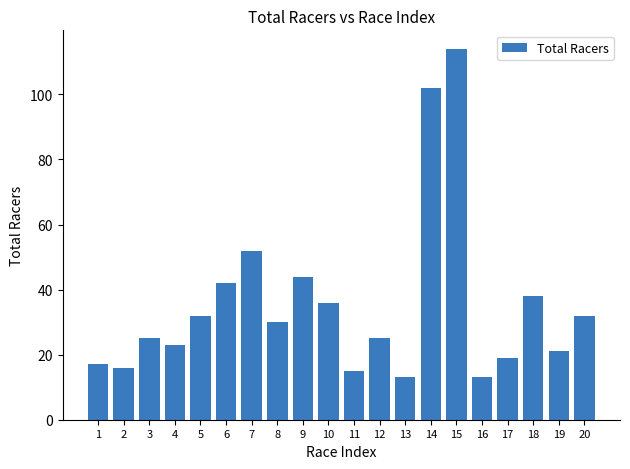

Which label corresponds to the largest value in the chart?

15